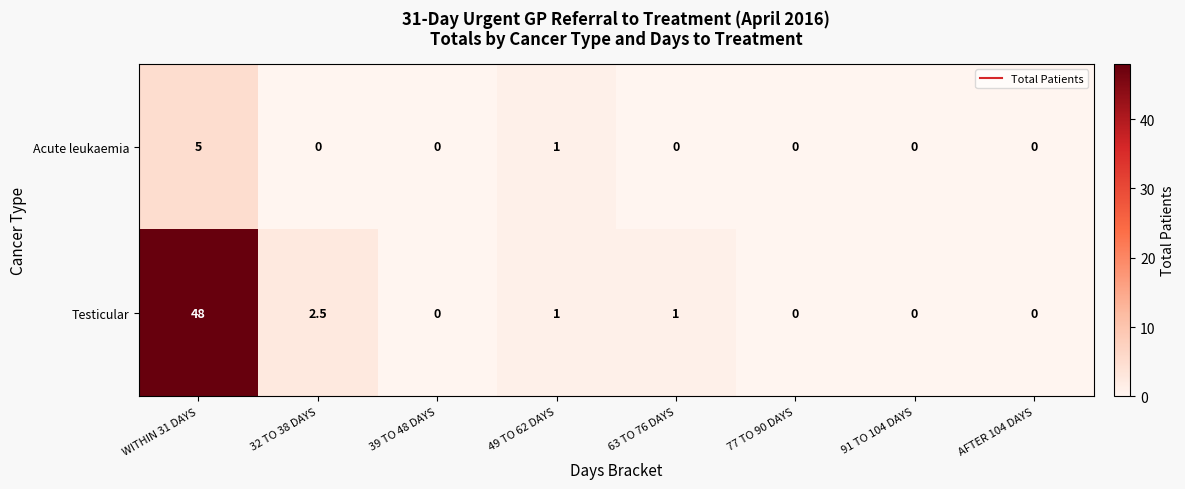

What is the difference between the Acute leukaemia values at WITHIN 31 DAYS and AFTER 104 DAYS?

5.0